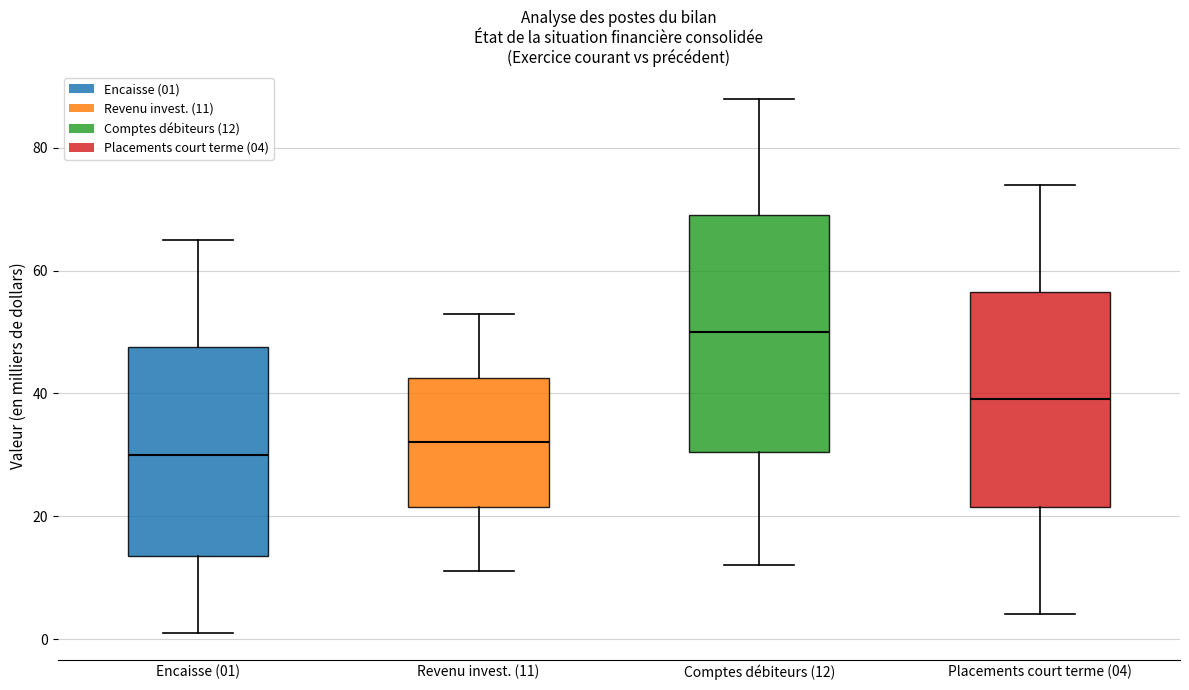

Reading left to right, transcribe this box plot: for each box, give where its median line is, the range the box spans, and where its two whiskers end, as read against the y-axis. The values are not printed on the chart, so give them approximately, as read against the axis.

Encaisse (01): median 30, box 14 to 48, whiskers 2 to 66
Revenu invest. (11): median 32, box 22 to 42, whiskers 12 to 54
Comptes débiteurs (12): median 50, box 30 to 70, whiskers 12 to 88
Placements court terme (04): median 40, box 22 to 56, whiskers 4 to 74